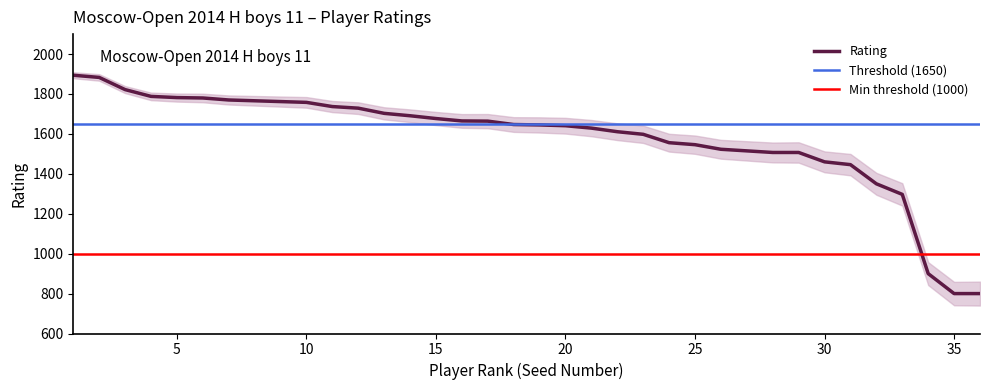

How many values exceed 1647?

17